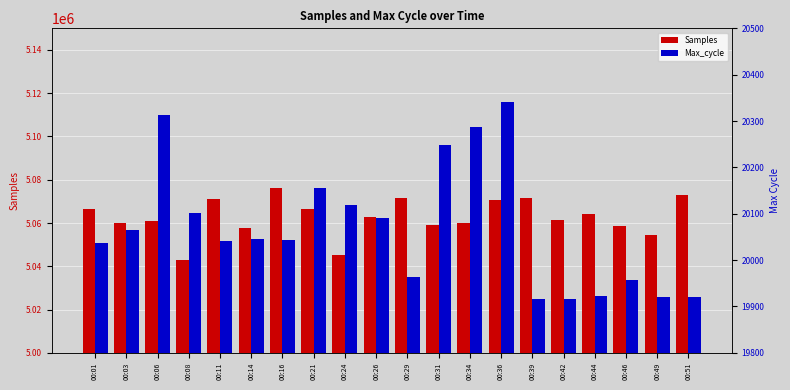

At which label is Samples closest to 5059462?

00:31